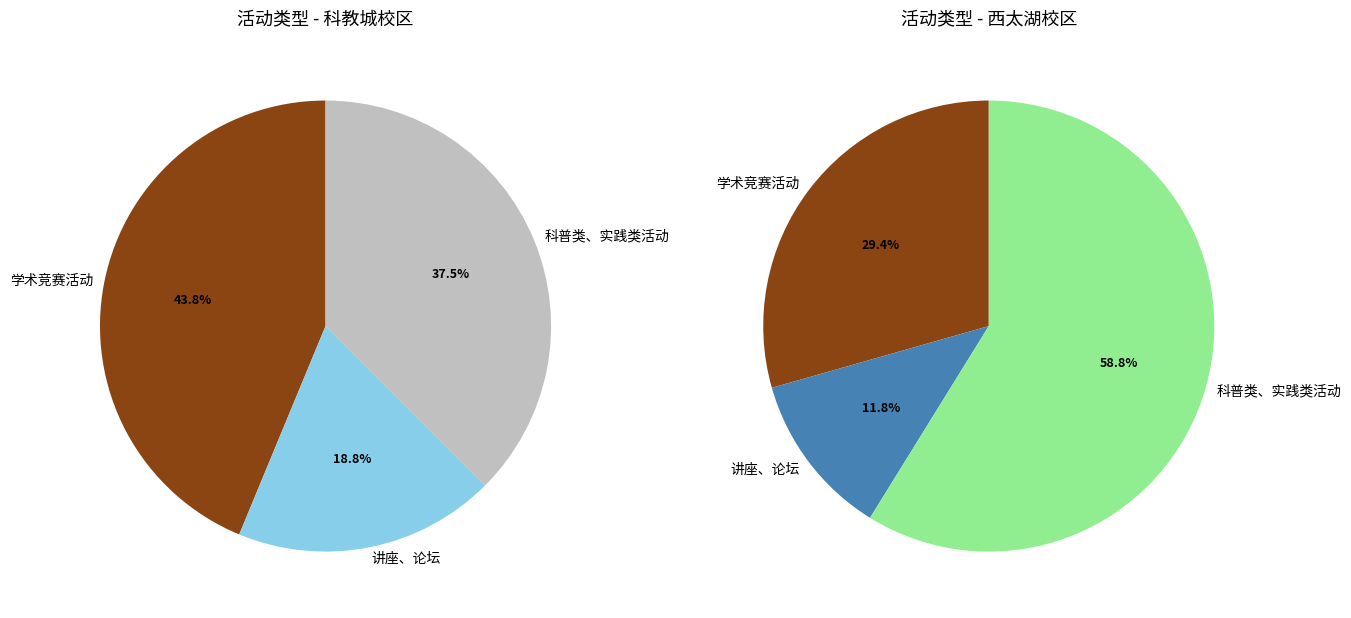

Approximately how many times larger is the value at 学术竞赛活动 compared to 讲座、论坛?

2.3